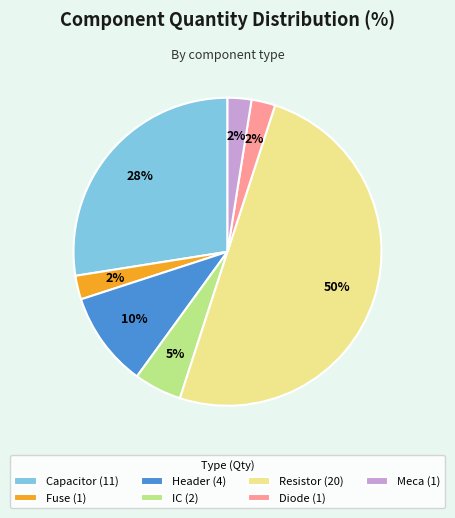

True or false: Header (4) accounts for 19% of the total.

False